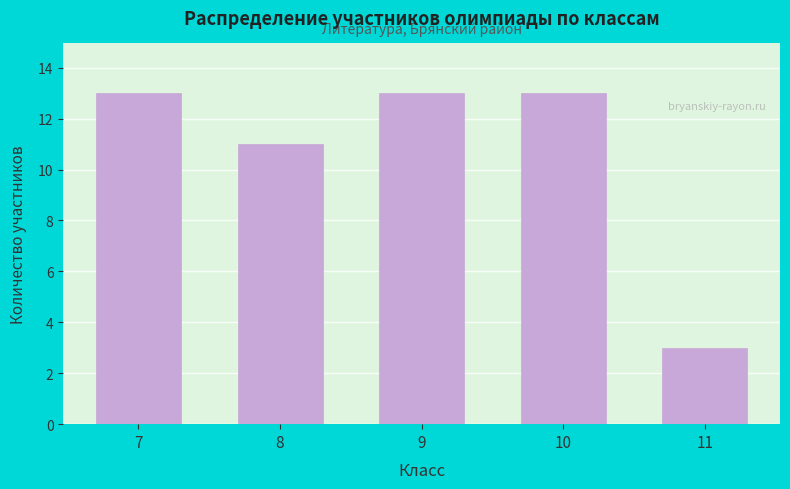

Reading left to right, transcribe all the data shown in this chart.

7=13	8=11	9=13	10=13	11=3